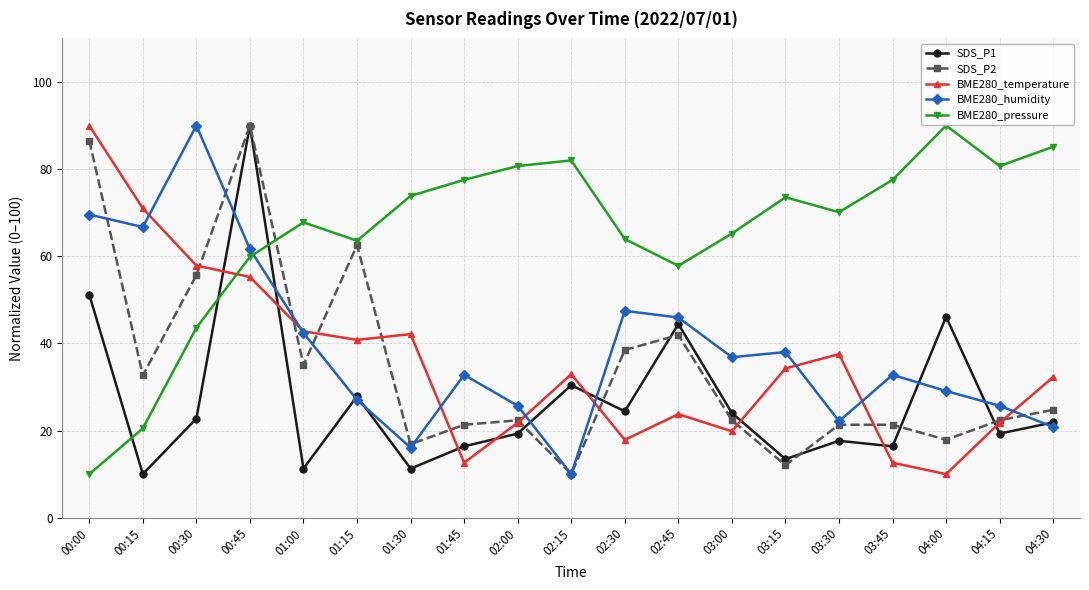

Is the value of BME280_humidity at 02:00 greater than the value of SDS_P2 at 01:15?

No